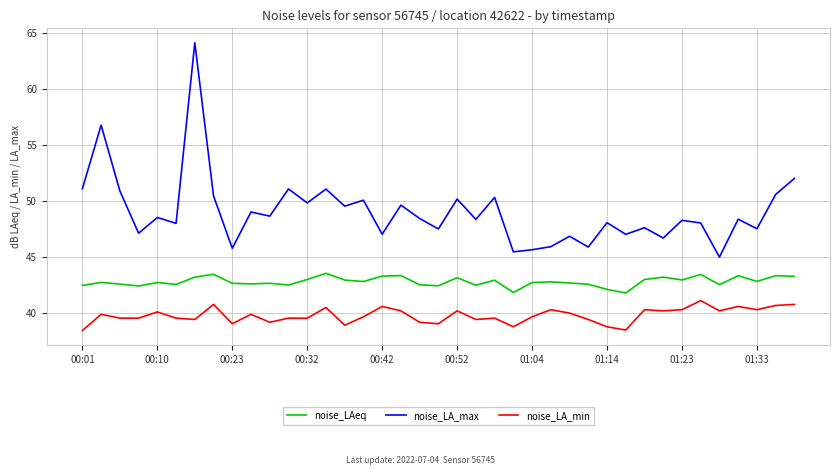

Which series has the largest range (max minus min)?

noise_LA_max